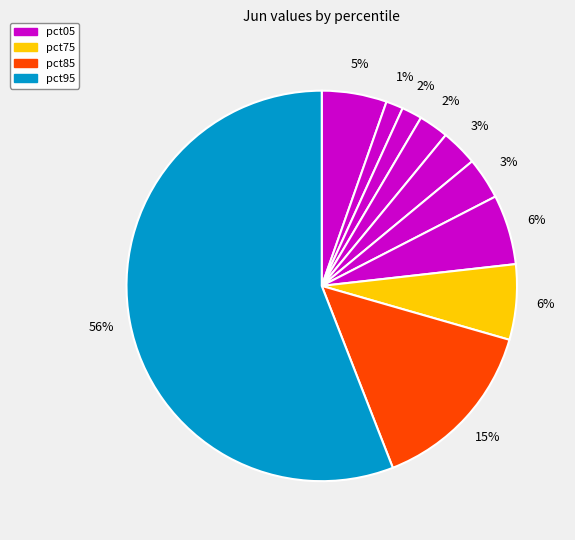

How many slices are in this pie chart?

10